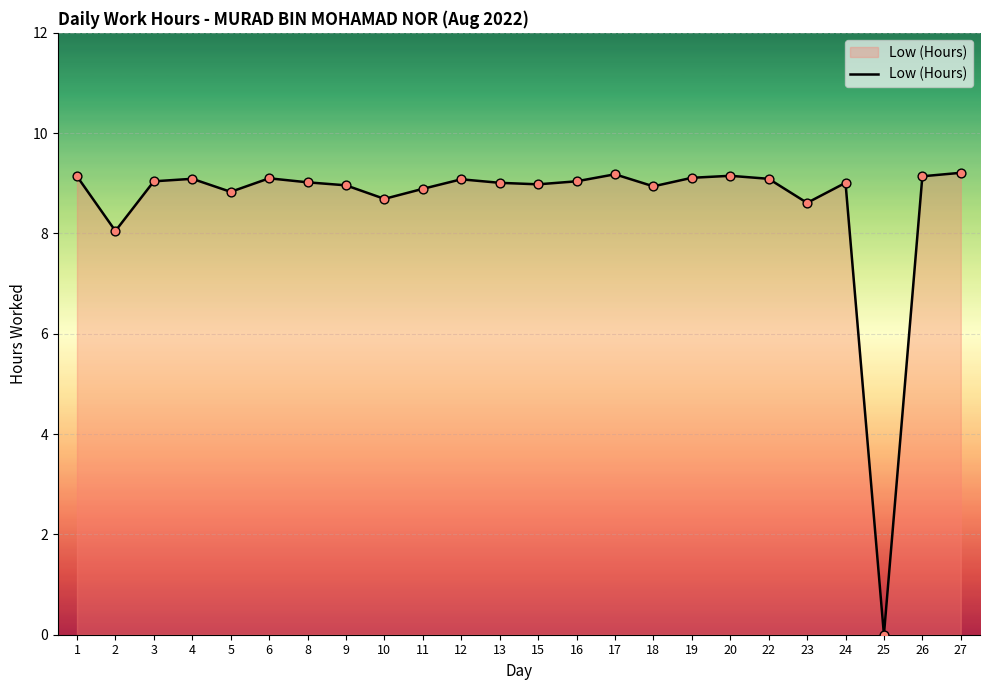

Approximately how many times larger is the value at 13 compared to 23?

1.0